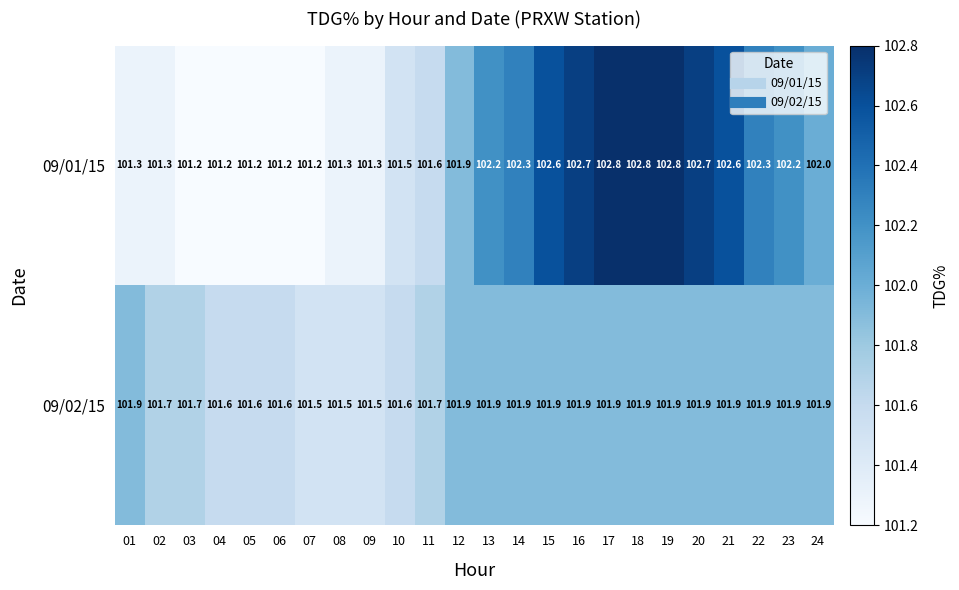

What is the average value of the 09/02/15 series?

101.8